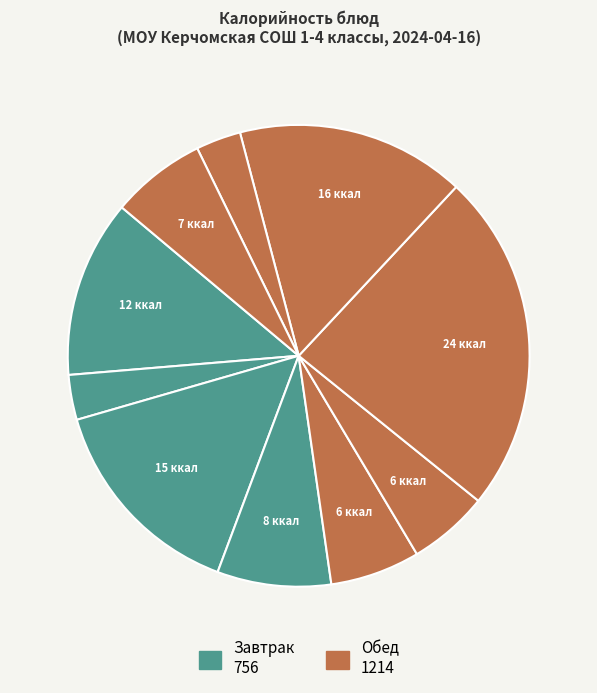

How many segments does this pie chart have?

10